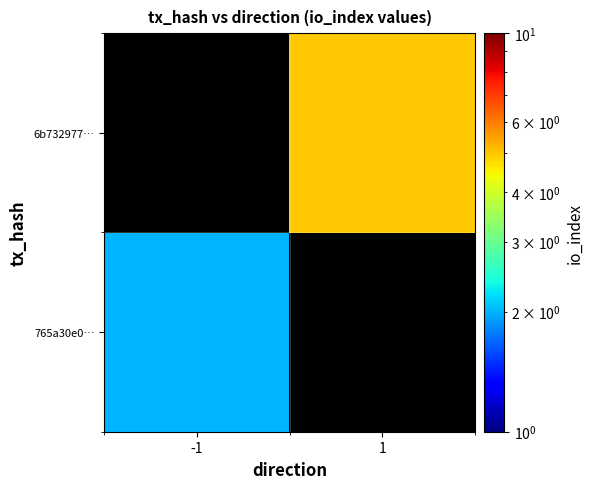

Is the value of 6b732977… at -1 greater than the value of 765a30e0… at 1?

No